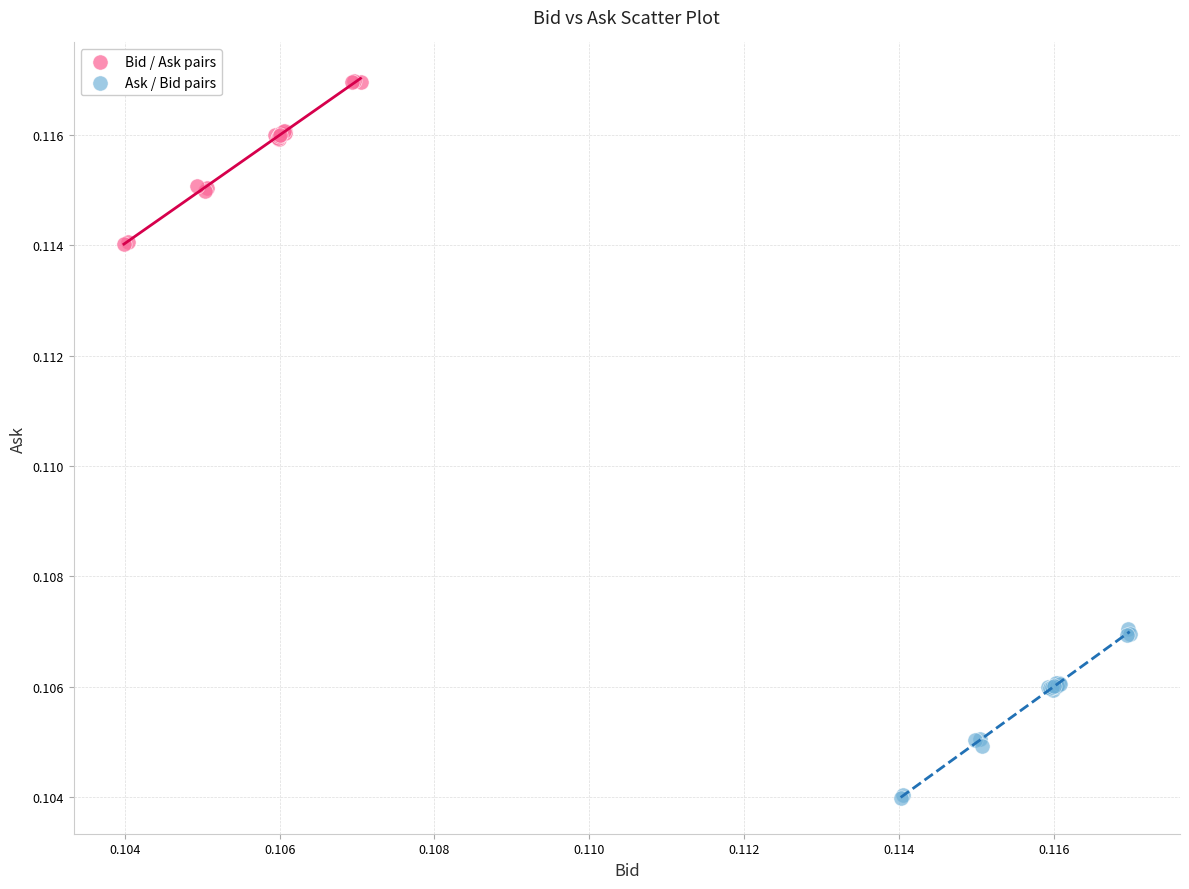

Which series contains the highest Y value?

Bid / Ask pairs